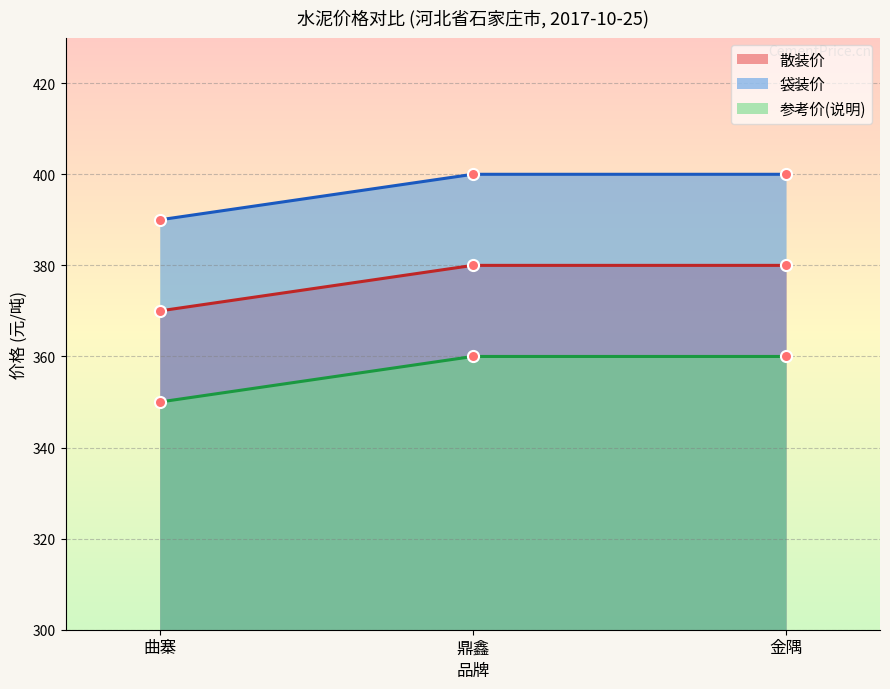

True or false: 散装价 has a value of 380 at 鼎鑫.

True